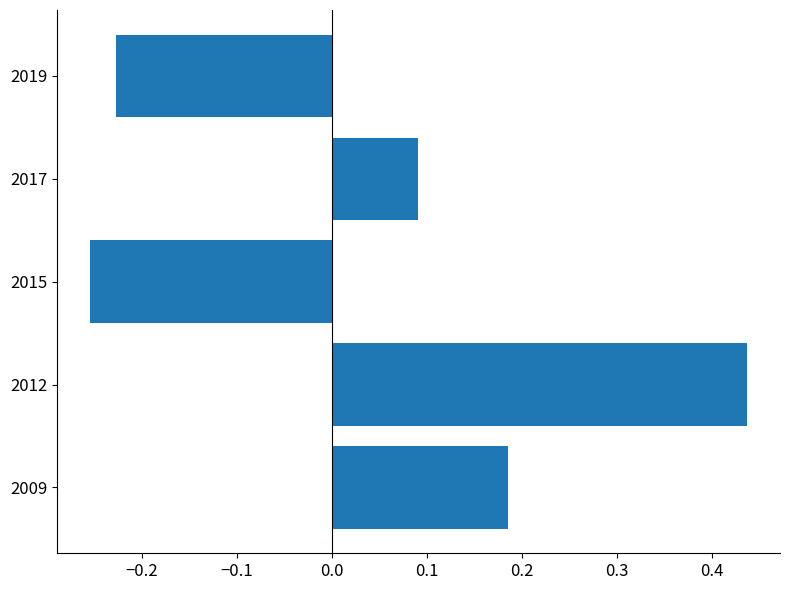

True or false: the data shows 0.0 at 2017.

False